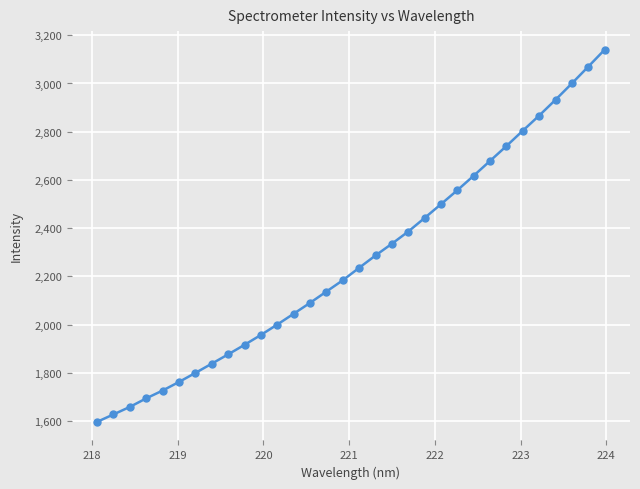

Count the number of values greater than 2235.

16